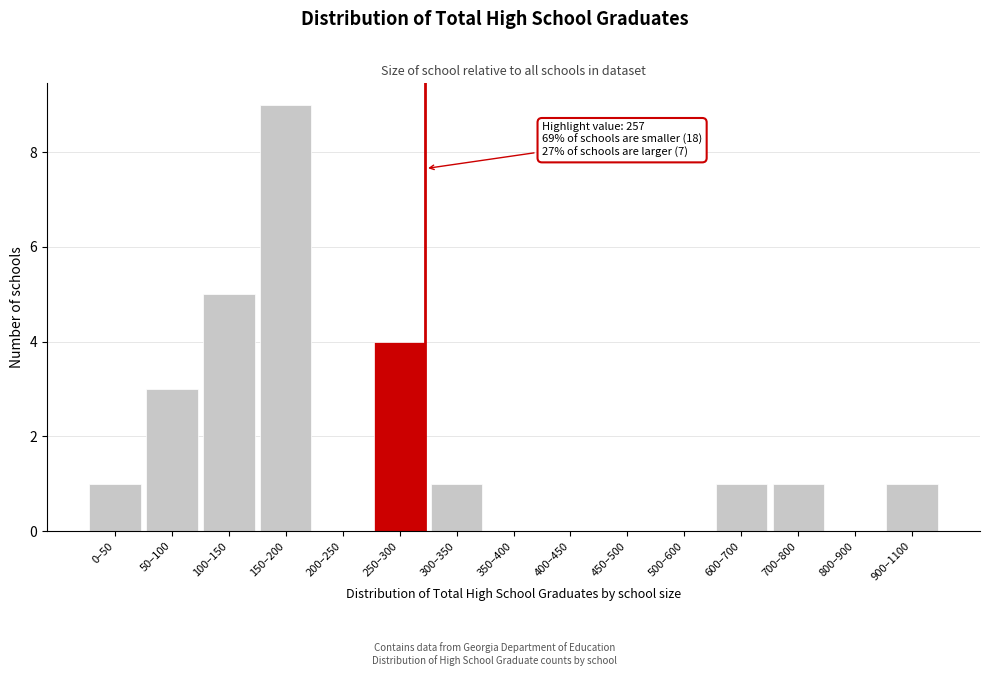

Reading left to right, what are all the values shown in this chart?

0–50=1	50–100=3	100–150=5	150–200=9	200–250=0	250–300=4	300–350=1	350–400=0	400–450=0	450–500=0	500–600=0	600–700=1	700–800=1	800–900=0	900–1100=1